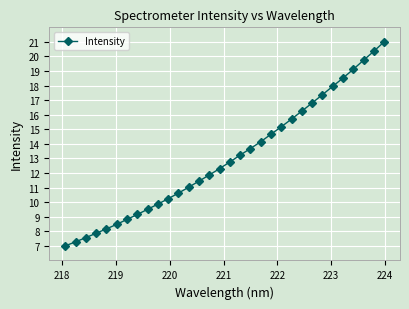

What is the smallest value displayed?

7.0